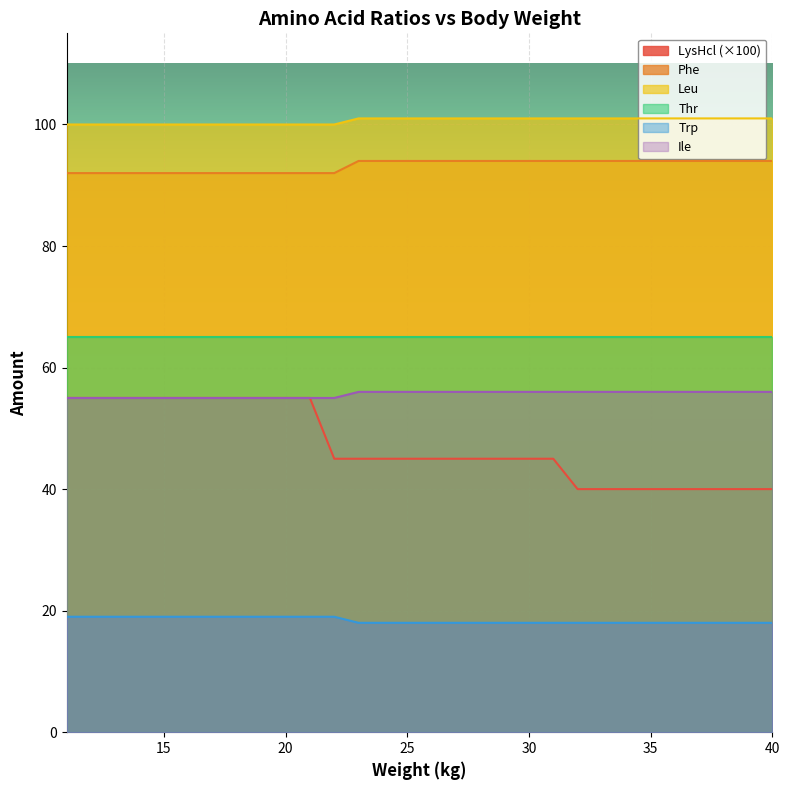

Count the Ile values in the range 55 to 56.

30